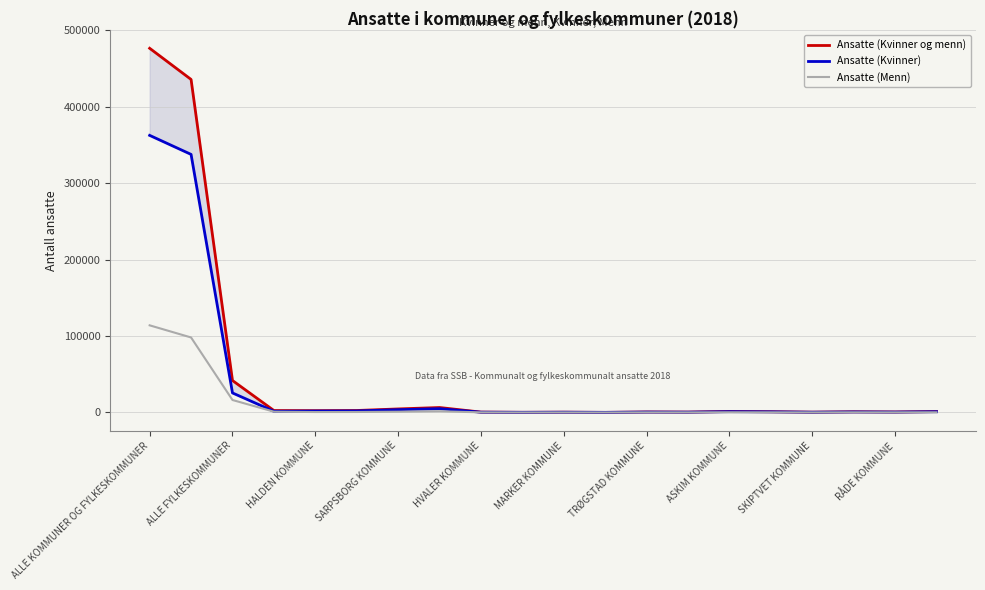

What is the value of the Ansatte (Menn) point at the 3rd from the left?

16254